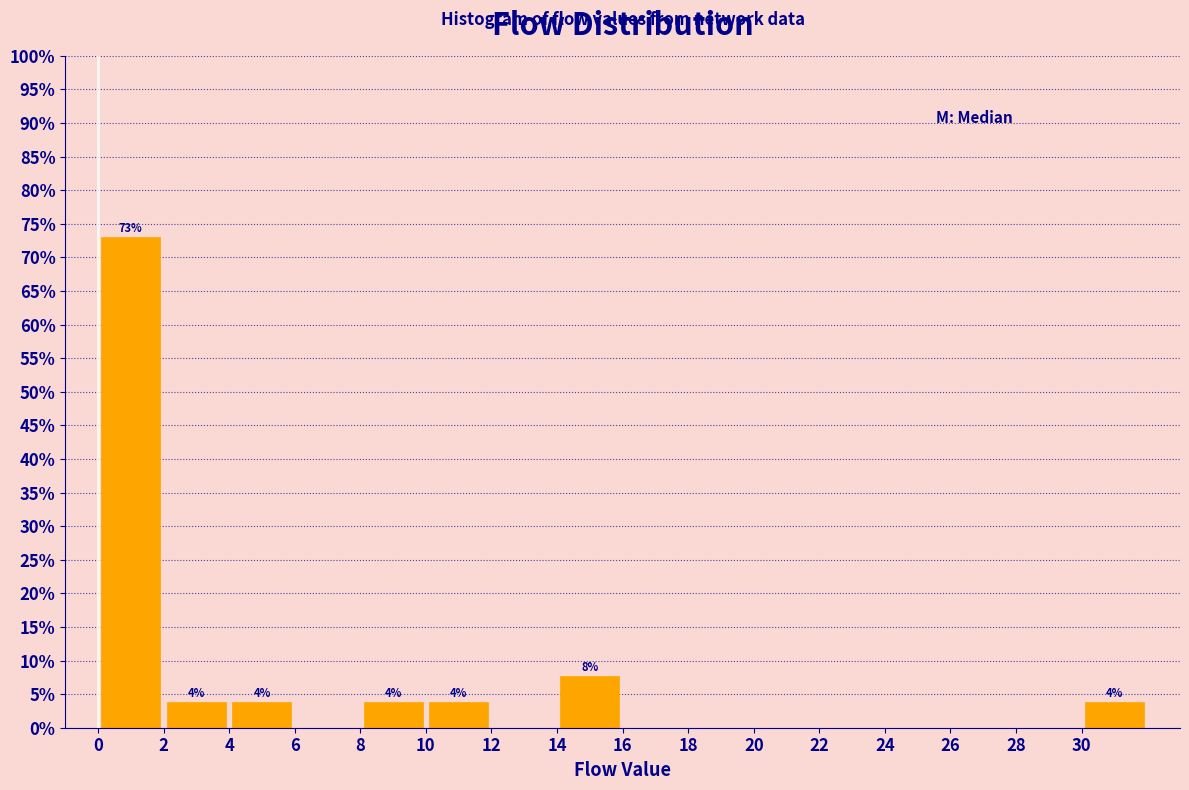

Over which range of the x-axis is the bar tallest?

0 to 2